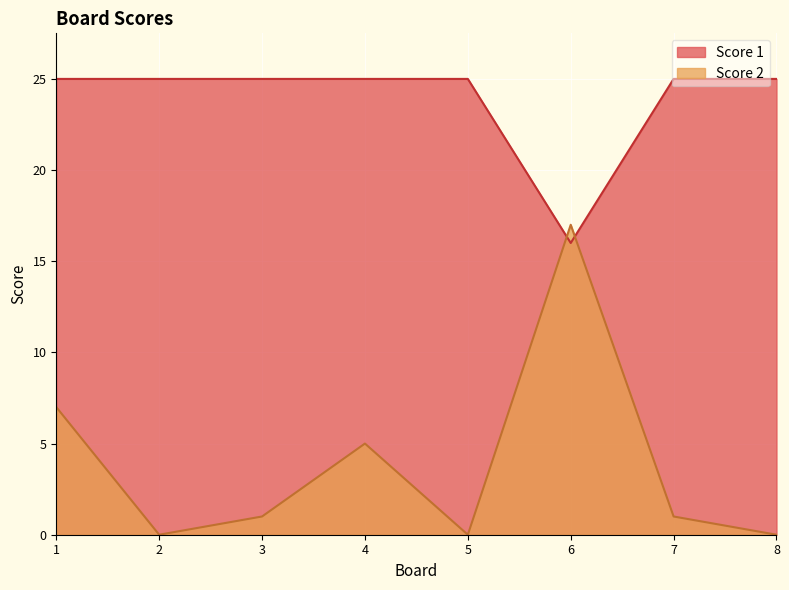

Which series has the largest total across all categories?

Score 1